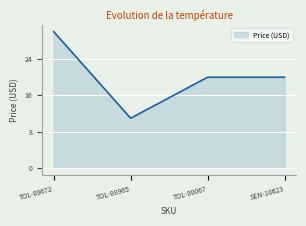

What is the sum of all values?

80.8